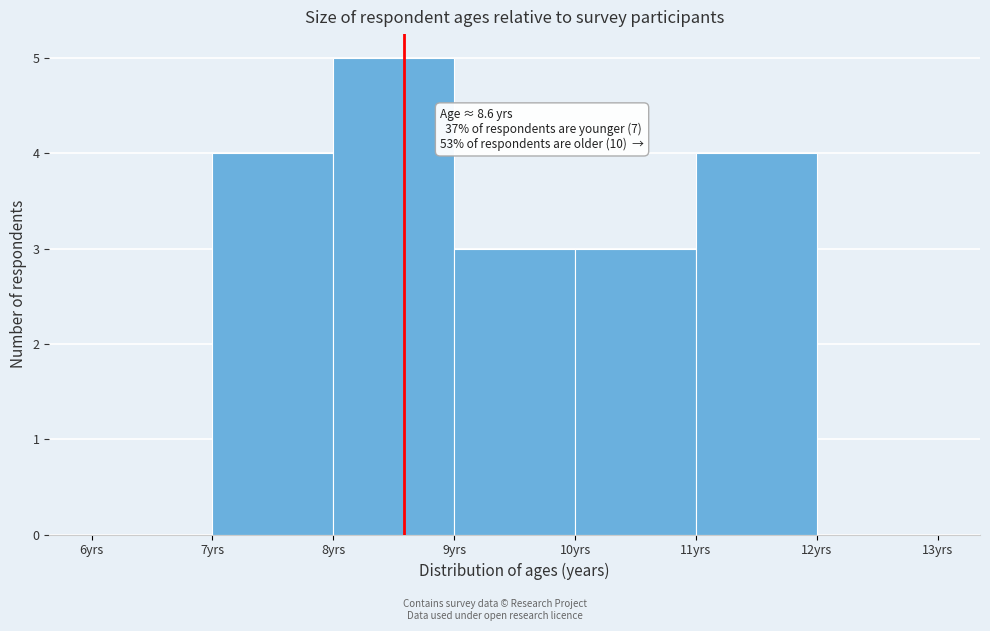

Over which range of the x-axis is the bar tallest?

8 to 9